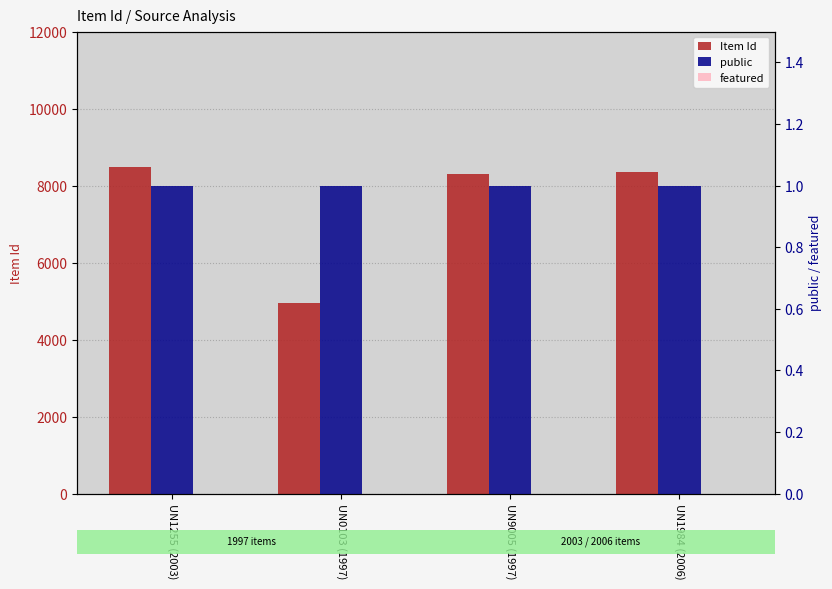

At which category is the sum across all series the highest?

UN1255 (2003)